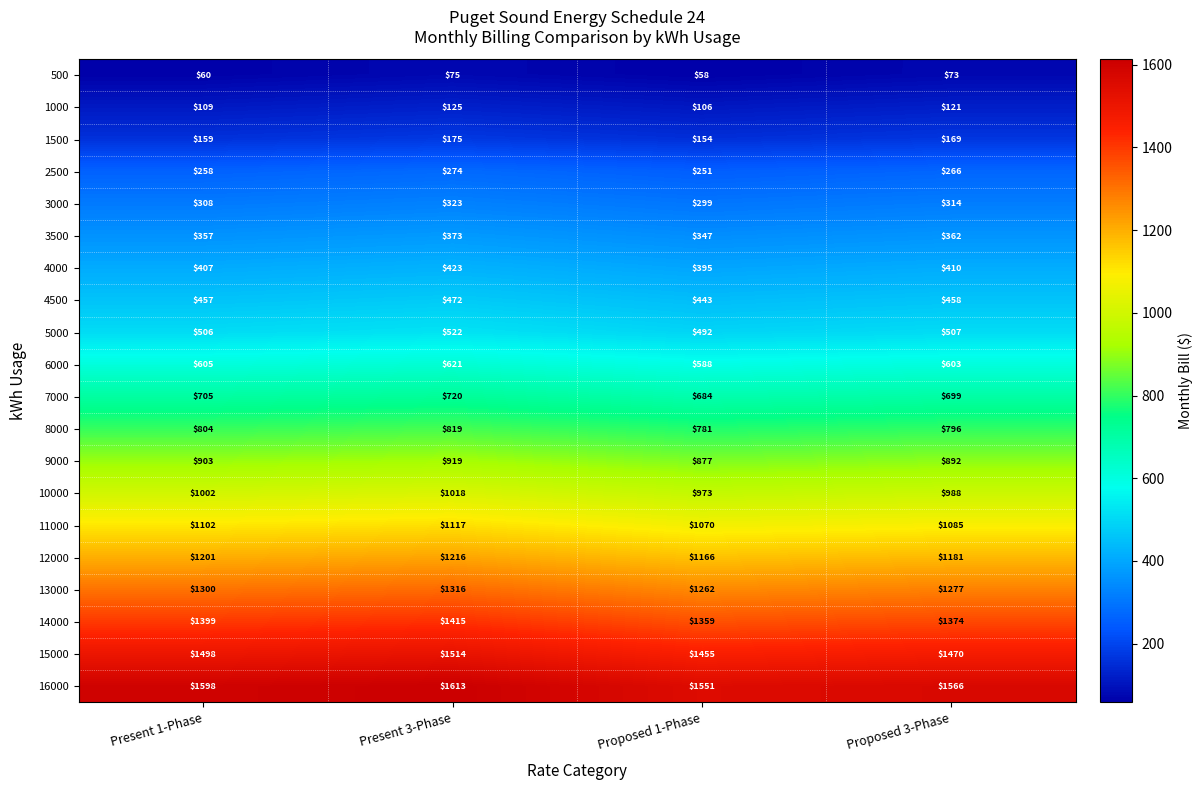

The 14000 series shows 1415 at Present 3-Phase. True or false?

True